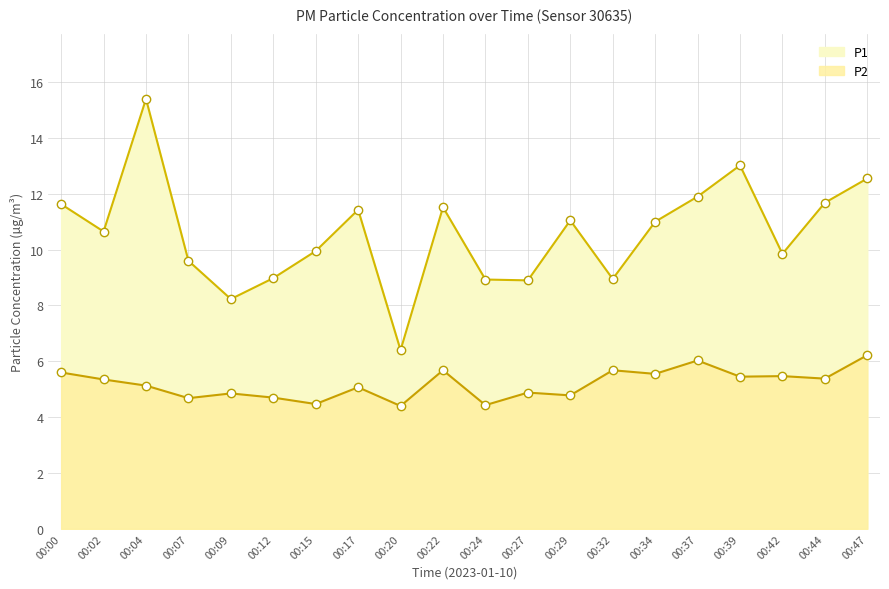

The P2 series shows 4.4 at 00:24. True or false?

True